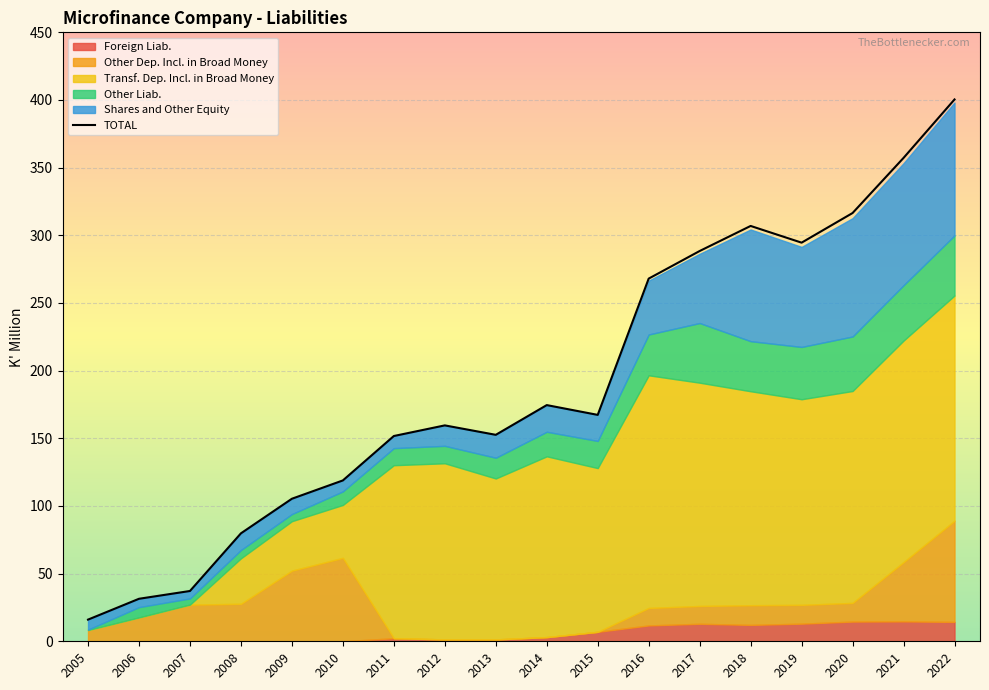

What is the value of the 1st point from the left?

16.0